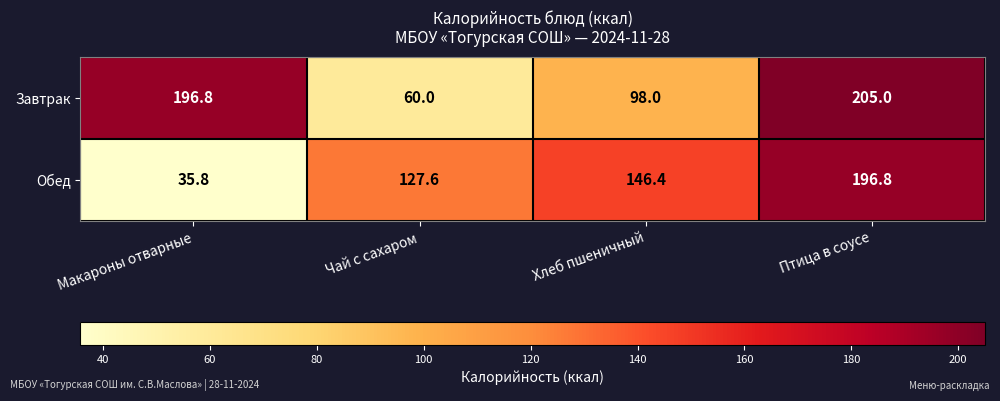

Which series has the largest total across all categories?

Завтрак